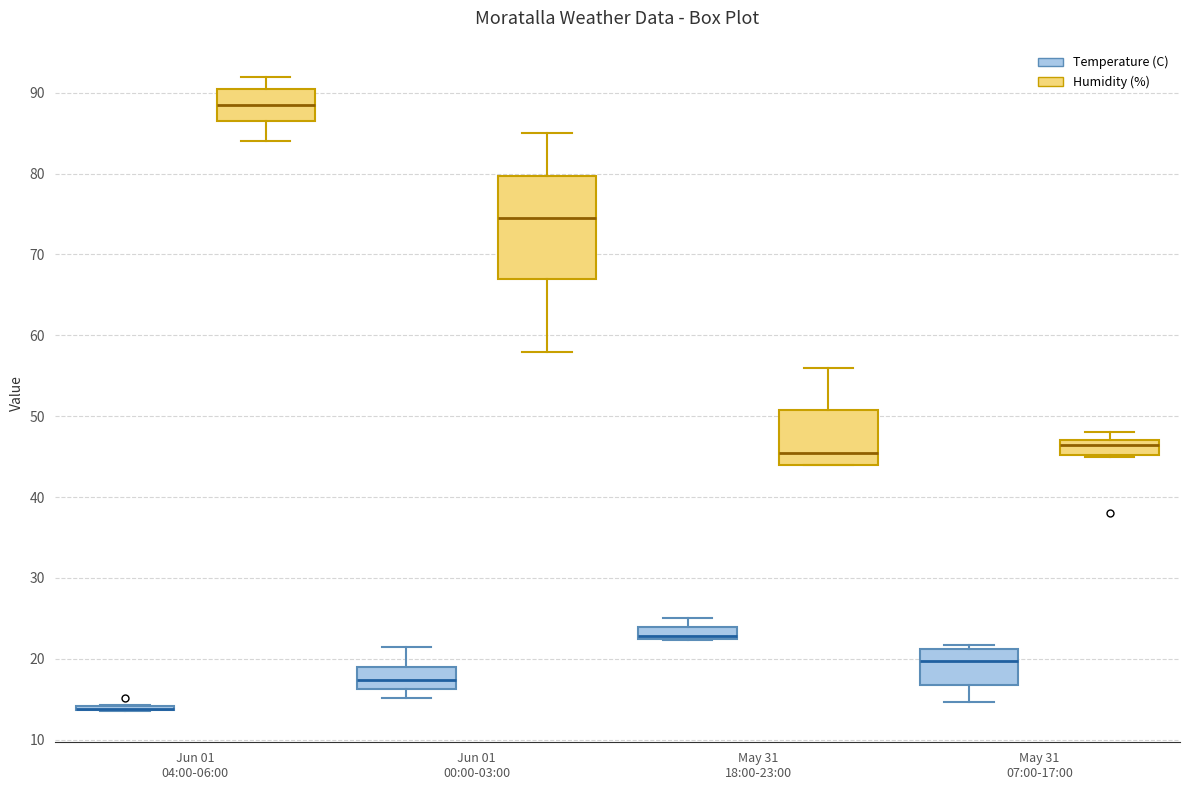

Where is the upper edge of the box for May 31 18:00-23:00 (Temperature (C)) on the y-axis? The values are not printed on the chart, so give them approximately, as read against the axis.

24